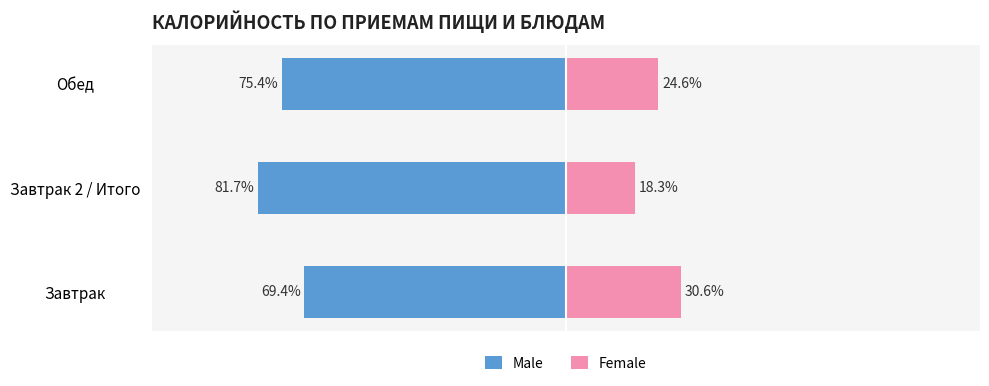

What is the difference between the maximum and minimum values in the Male series?

12.3